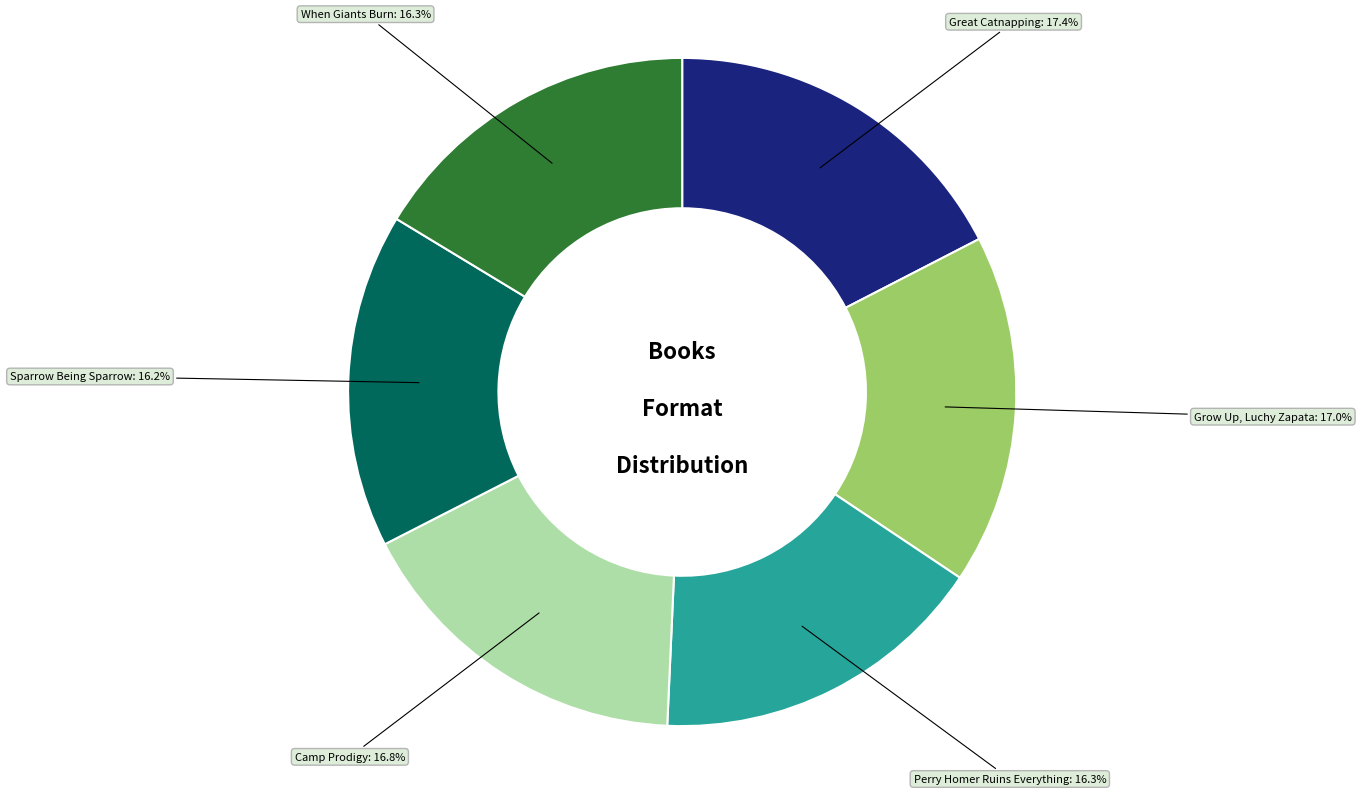

What portion of the pie excludes When Giants Burn?

83.7%